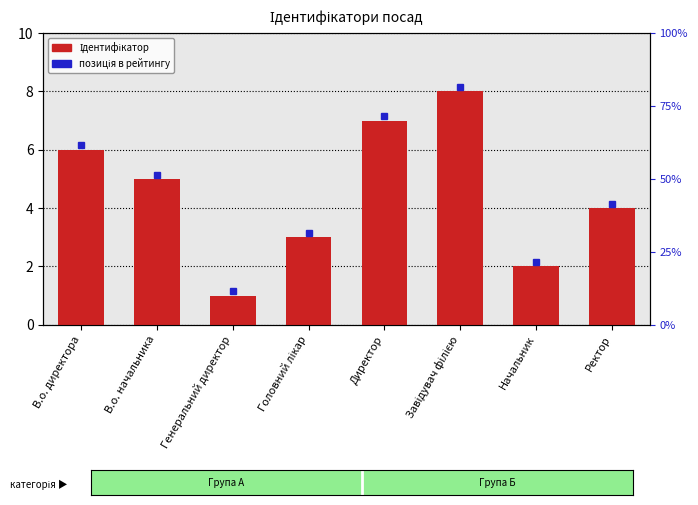

Rank the categories by value from lowest to highest.

Генеральний директор, Начальник, Головний лікар, Ректор, В.о. начальника, В.о. директора, Директор, Завідувач філією